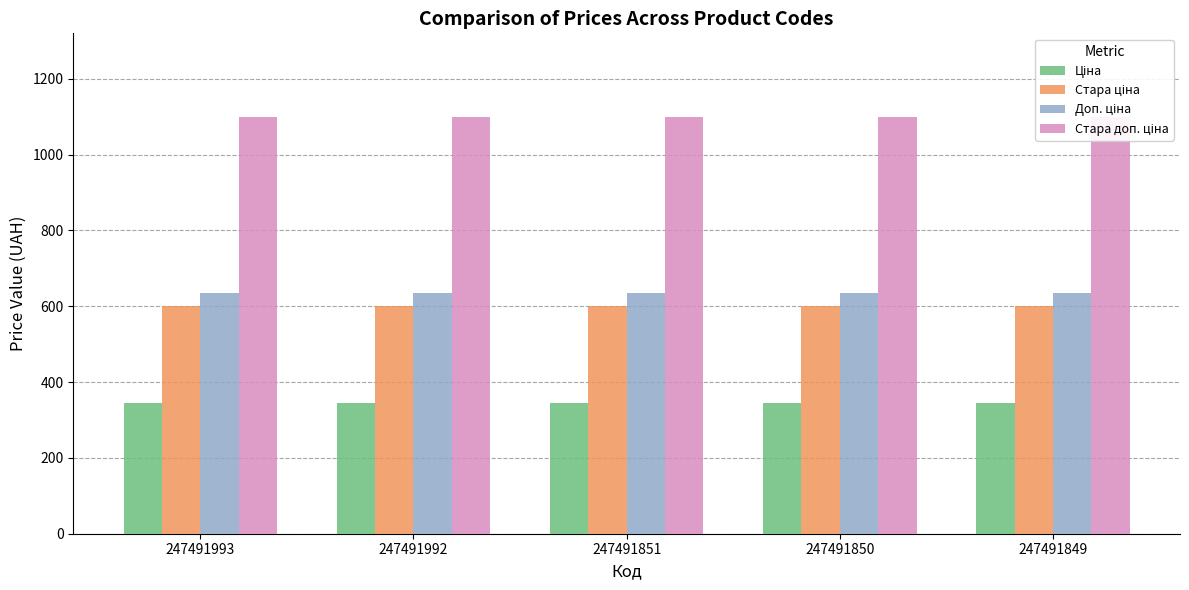

What are all the series names shown in the legend?

Ціна, Стара ціна, Доп. ціна, Стара доп. ціна